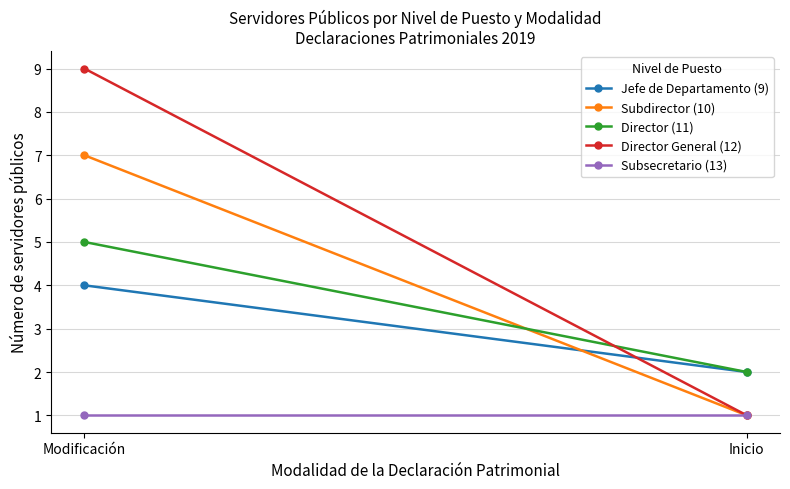

What is the sum of all Subdirector (10) values?

8